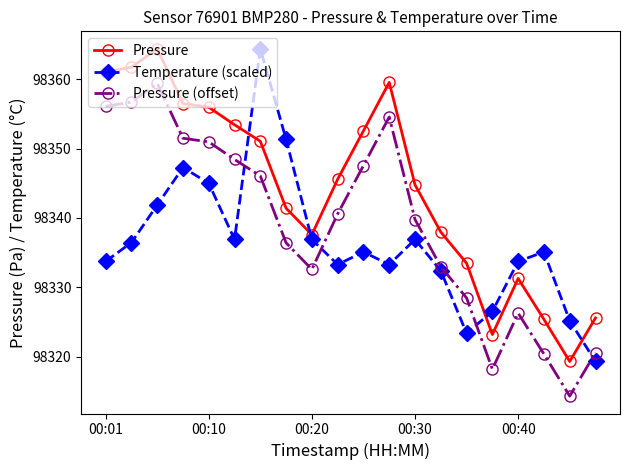

List the series in order of their overall mean, highest first.

Pressure, Pressure (offset), Temperature (scaled)